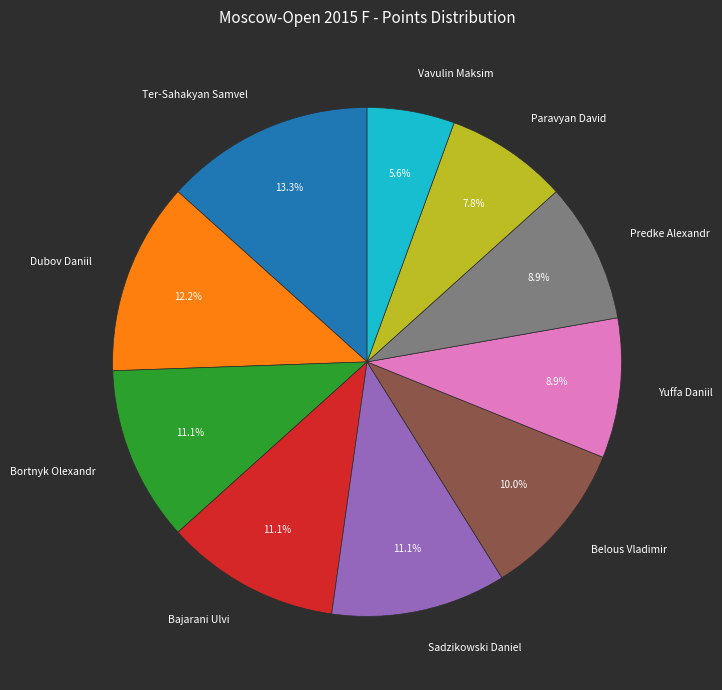

To the nearest percent, what is the combined percentage of Ter-Sahakyan Samvel and Vavulin Maksim?

19%